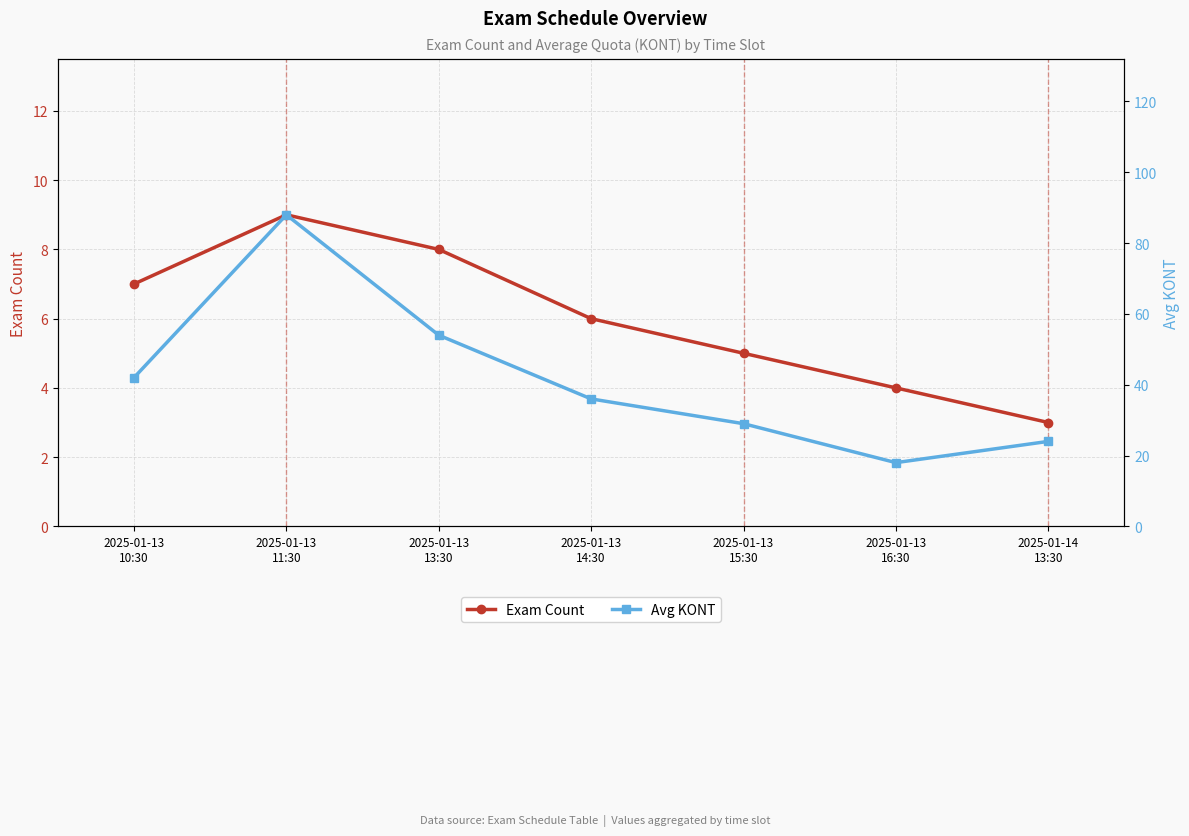

Where is the first local minimum for Avg KONT?

2025-01-13
16:30